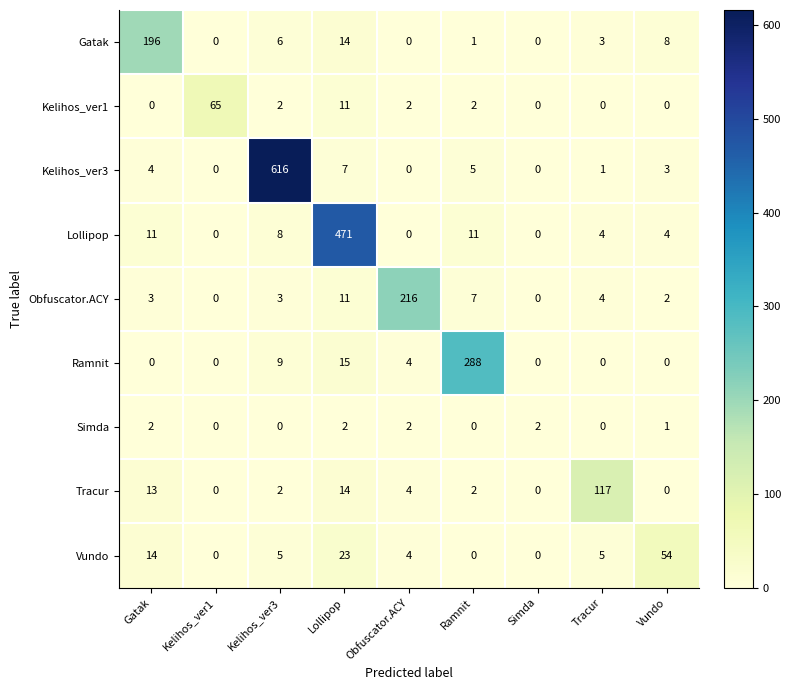

What is the greatest value displayed?

616